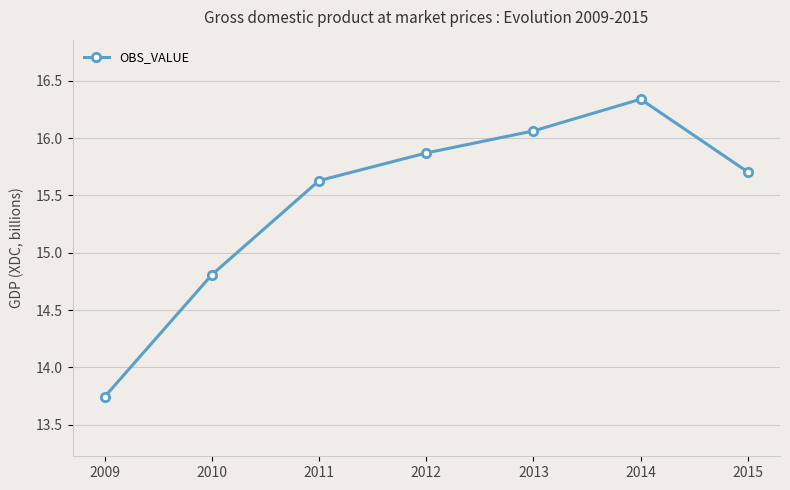

What is the value of the 7th point from the left?

15.7